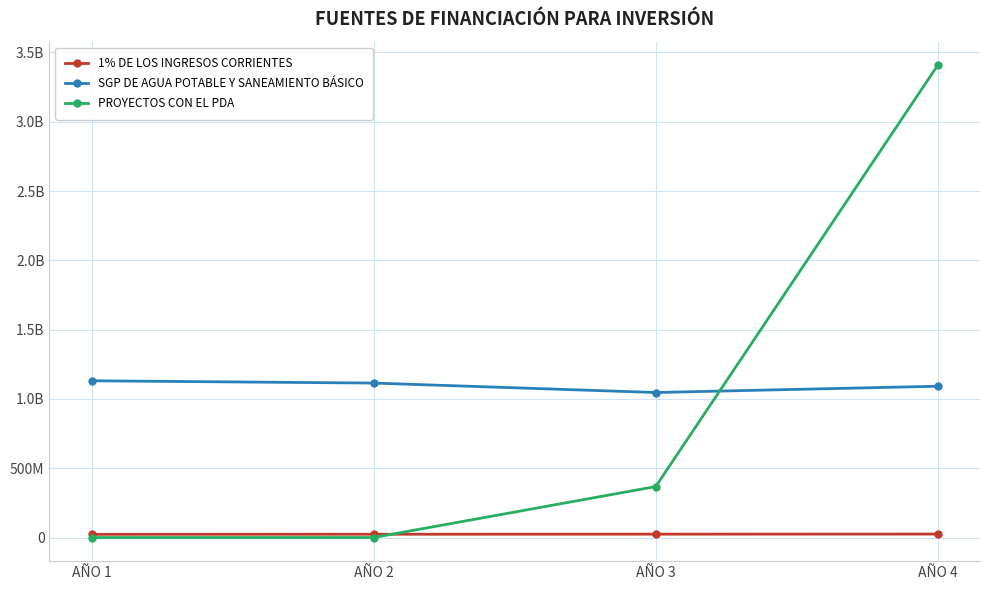

What are all the series names shown in the legend?

1% DE LOS INGRESOS CORRIENTES, SGP DE AGUA POTABLE Y SANEAMIENTO BÁSICO, PROYECTOS CON EL PDA